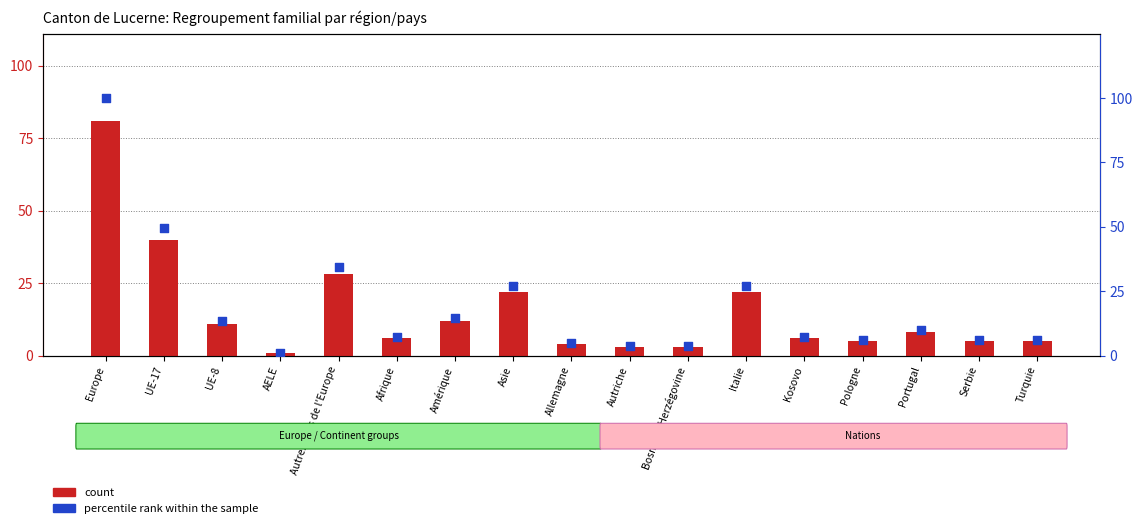

Which series has the largest Y range (max minus min)?

percentile rank within the sample